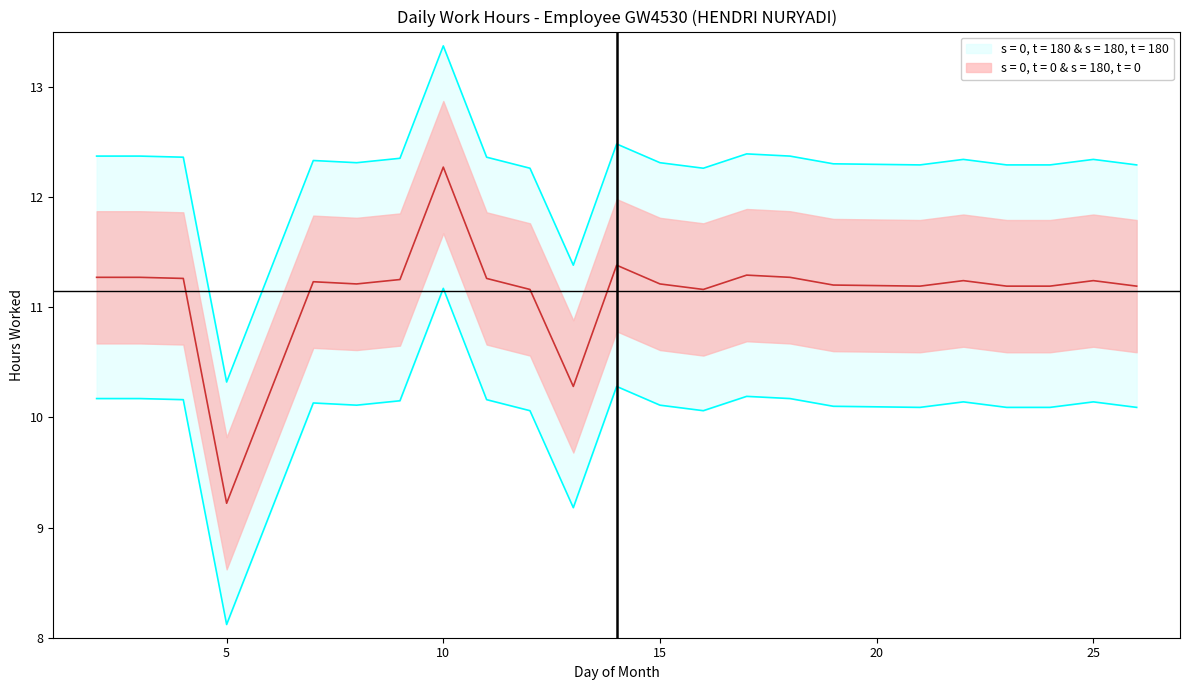

Where is the first local maximum?

7